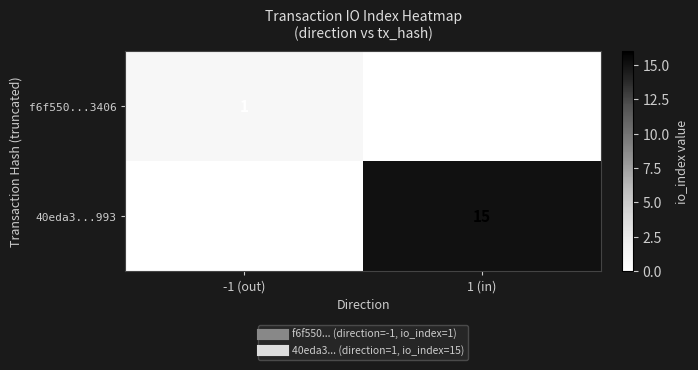

True or false: f6f550...3406 has a value of 0 at 1 (in).

True